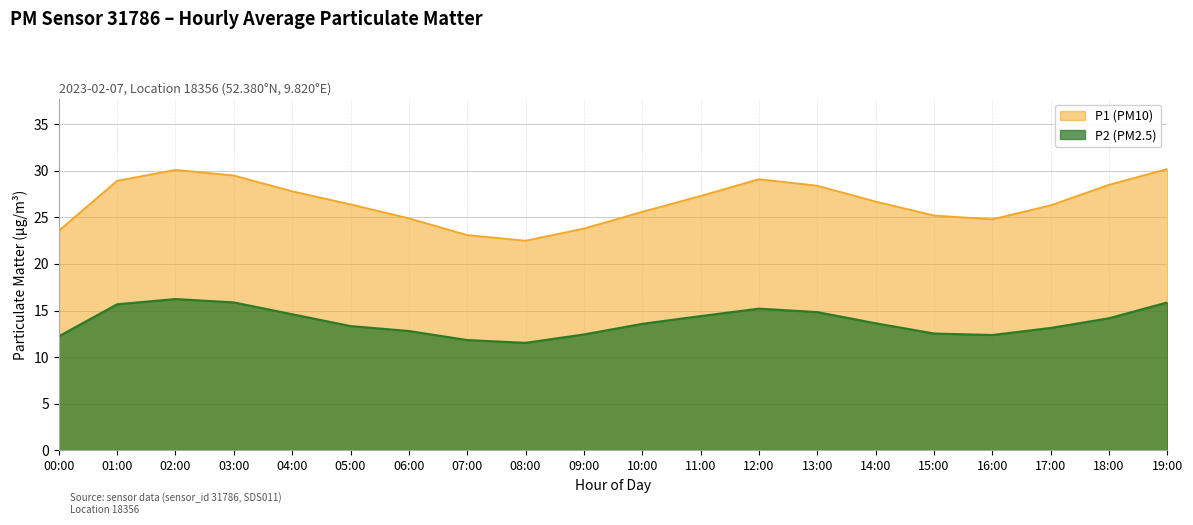

List the series in order of their overall mean, highest first.

P1 (PM10), P2 (PM2.5)